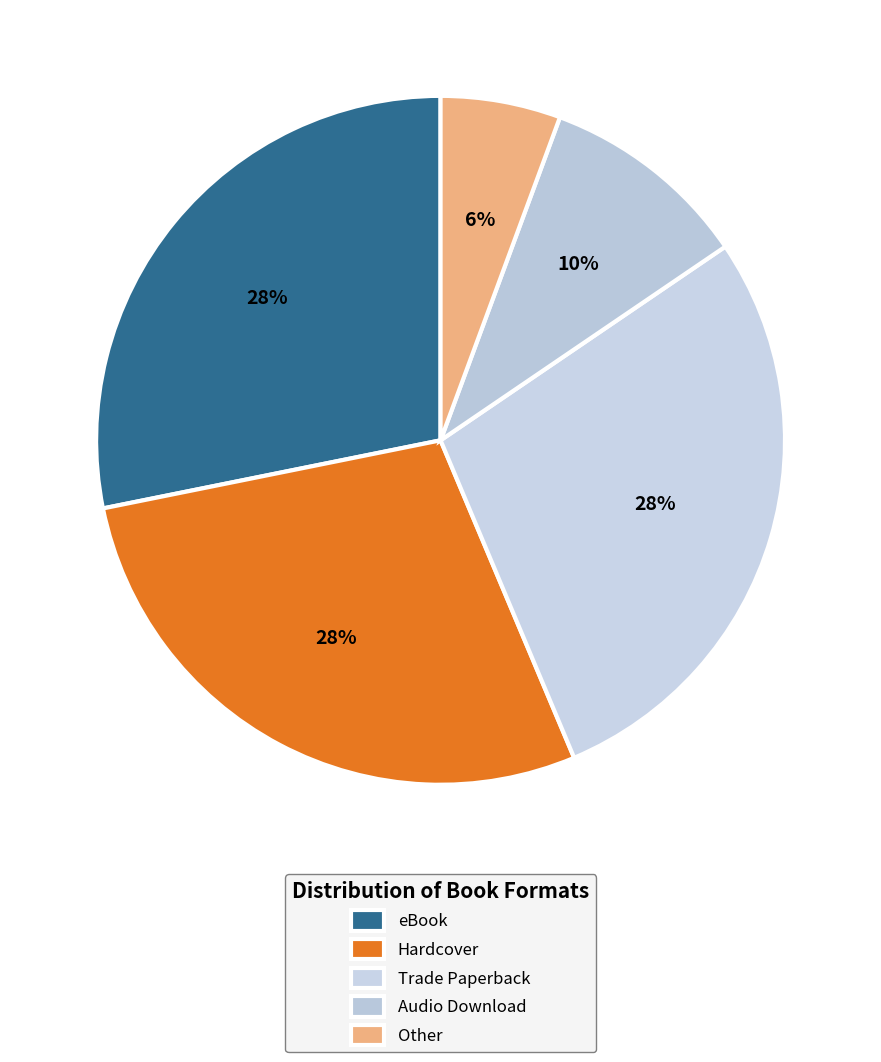

Is it true that eBook is 41% of the pie?

False